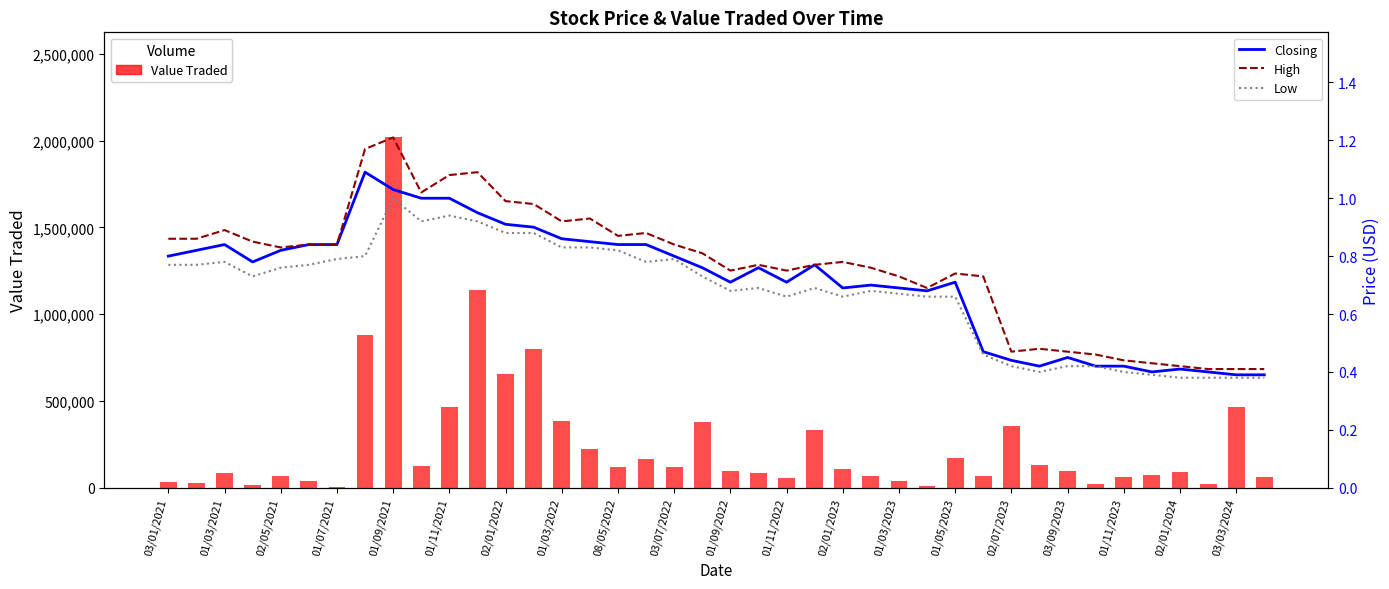

How many values in the Value Traded series are below 98414?

20